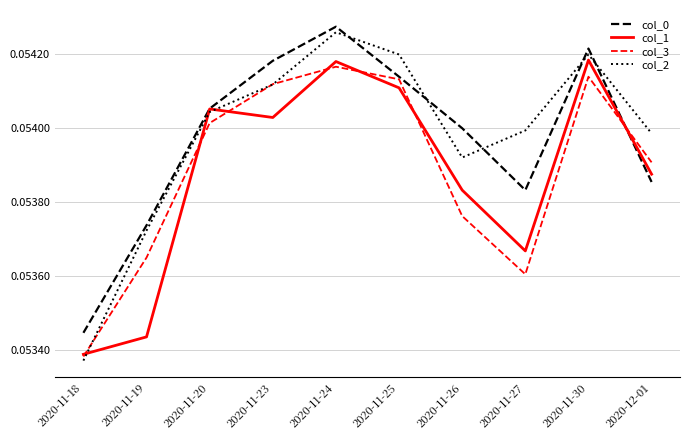

List the series in order of their peak value, highest first.

col_0, col_2, col_1, col_3